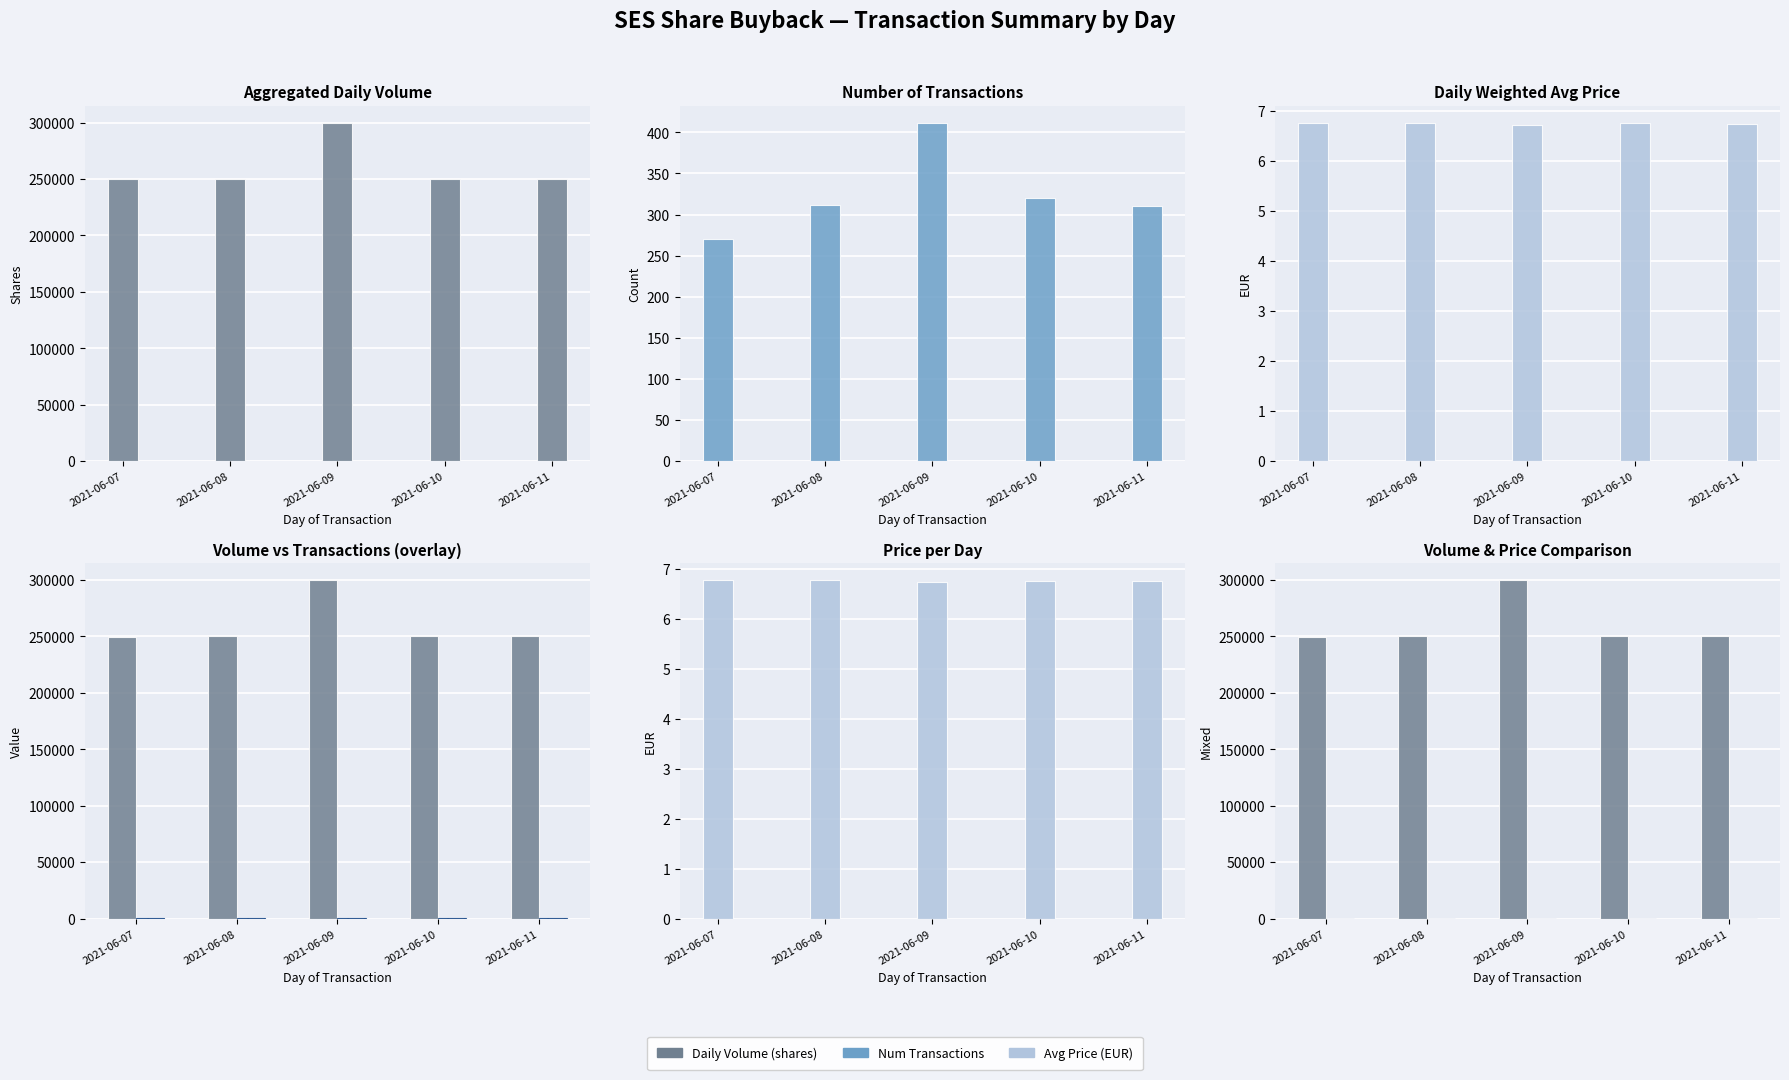

Which label corresponds to the largest value in the chart?

2021-06-09